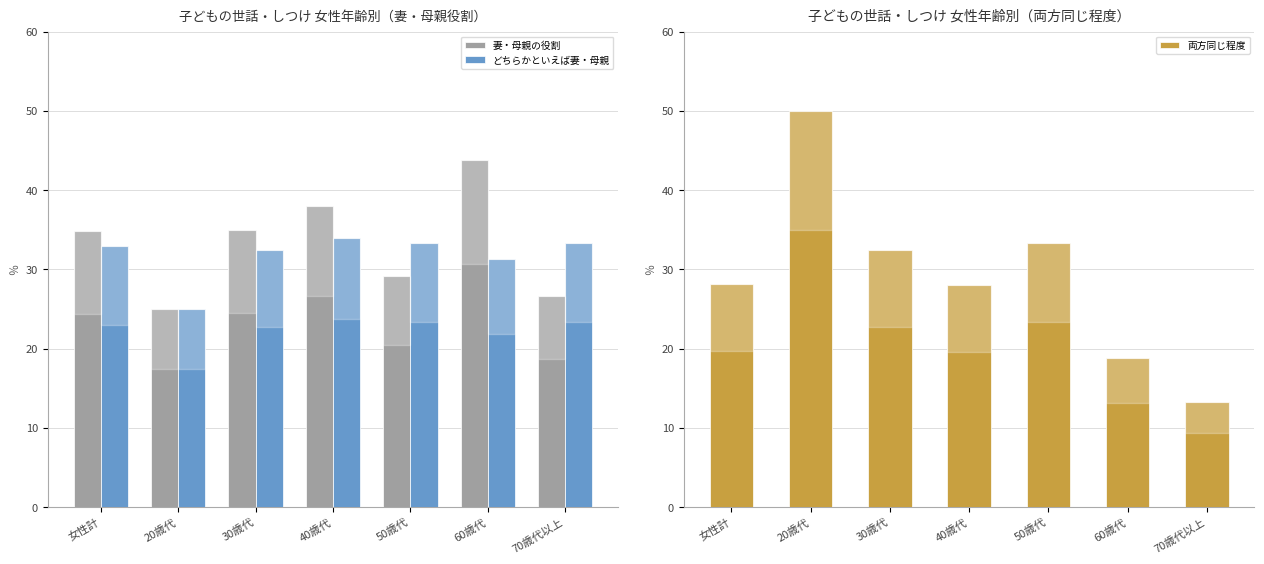

How many bars are there in each group?

3